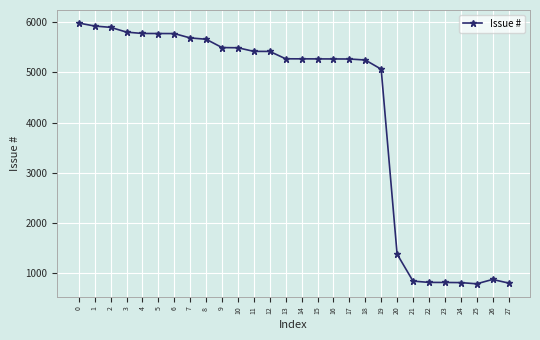

Which has a higher value, 6 or 1?

1